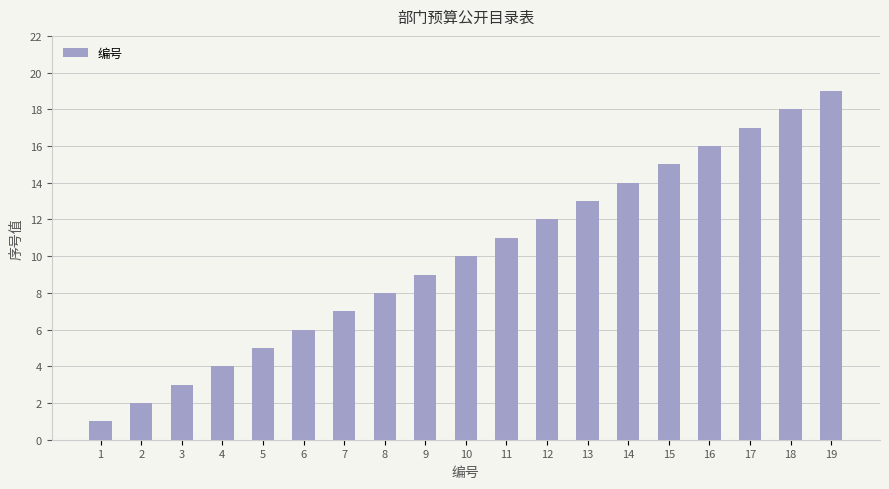

What is the sum of all values?

190